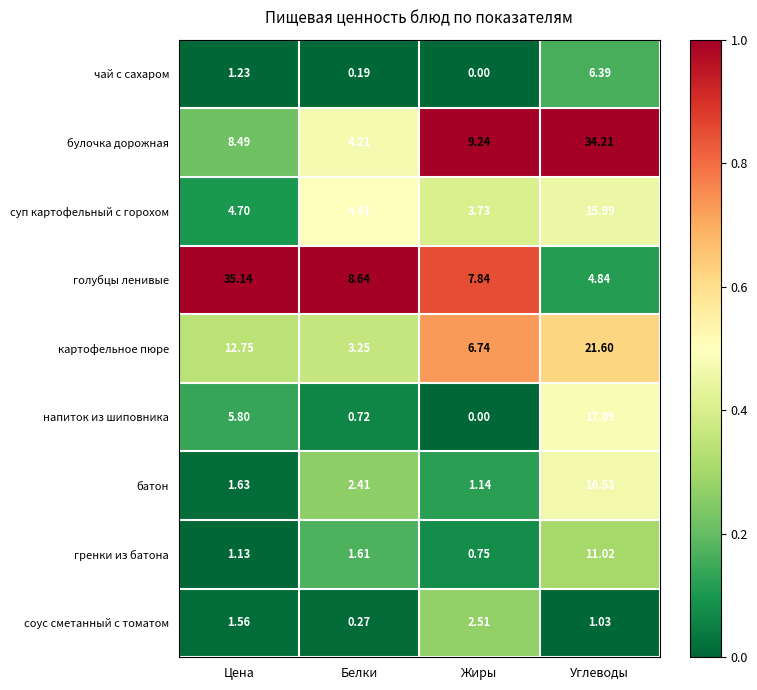

How many values in the картофельное пюре series exceed 12?

2